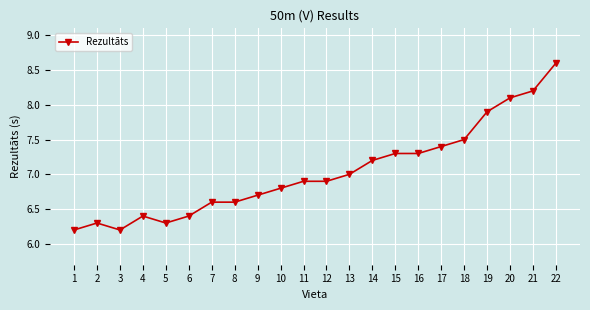

Where is the first local minimum?

3